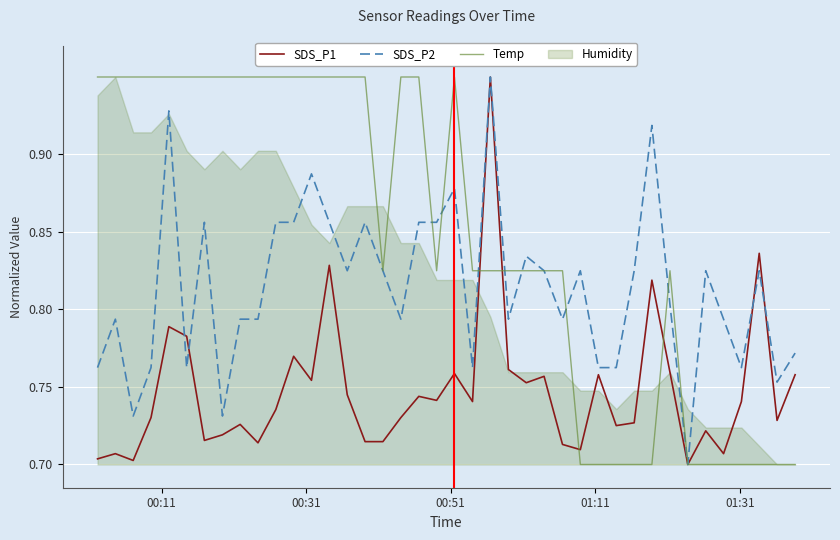

Is this an area chart (filled region under the line)?

No